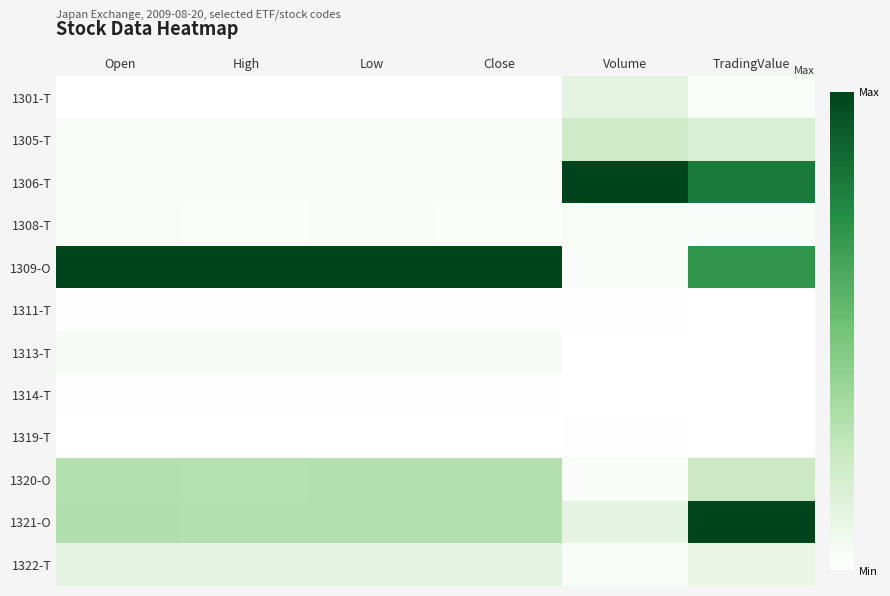

Reading left to right, extract all data points from this chart.

1301-T: Open=0.0	High=0.0	Low=0.0	Close=0.0	Volume=0.1	TradingValue=0.0
1305-T: Open=0.0	High=0.0	Low=0.0	Close=0.0	Volume=0.2	TradingValue=0.2
1306-T: Open=0.0	High=0.0	Low=0.0	Close=0.0	Volume=1.0	TradingValue=0.8
1308-T: Open=0.0	High=0.0	Low=0.0	Close=0.0	Volume=0.0	TradingValue=0.0
1309-O: Open=1.0	High=1.0	Low=1.0	Close=1.0	Volume=0.0	TradingValue=0.7
1311-T: Open=0.0	High=0.0	Low=0.0	Close=0.0	Volume=0.0	TradingValue=0.0
1313-T: Open=0.0	High=0.0	Low=0.0	Close=0.0	Volume=0.0	TradingValue=0.0
1314-T: Open=0.0	High=0.0	Low=0.0	Close=0.0	Volume=0.0	TradingValue=0.0
1319-T: Open=0.0	High=0.0	Low=0.0	Close=0.0	Volume=0.0	TradingValue=0.0
1320-O: Open=0.3	High=0.3	Low=0.3	Close=0.3	Volume=0.0	TradingValue=0.2
1321-O: Open=0.3	High=0.3	Low=0.3	Close=0.3	Volume=0.1	TradingValue=1.0
1322-T: Open=0.1	High=0.1	Low=0.1	Close=0.1	Volume=0.0	TradingValue=0.1